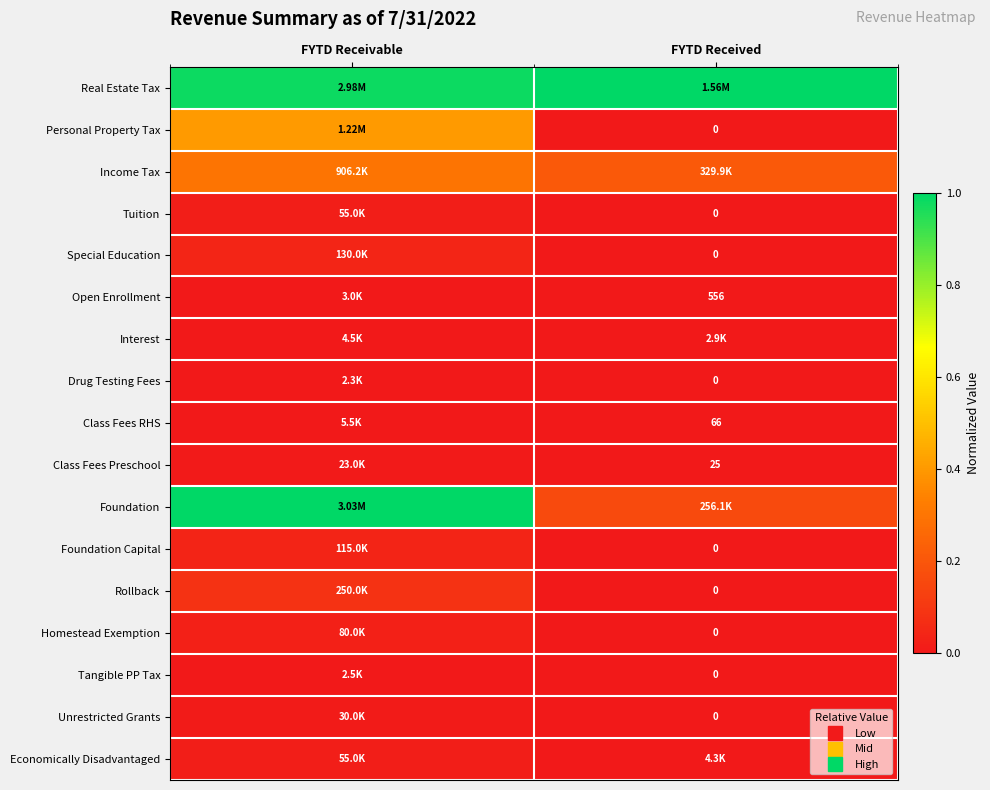

At which label does Special Education reach its minimum?

FYTD Received